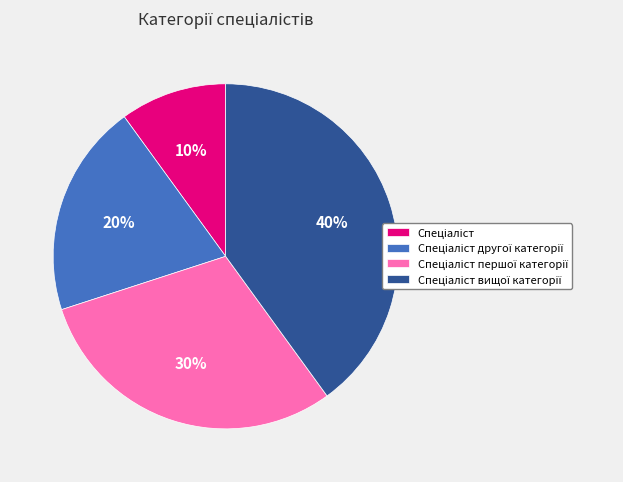

Is there a majority slice in this chart?

No